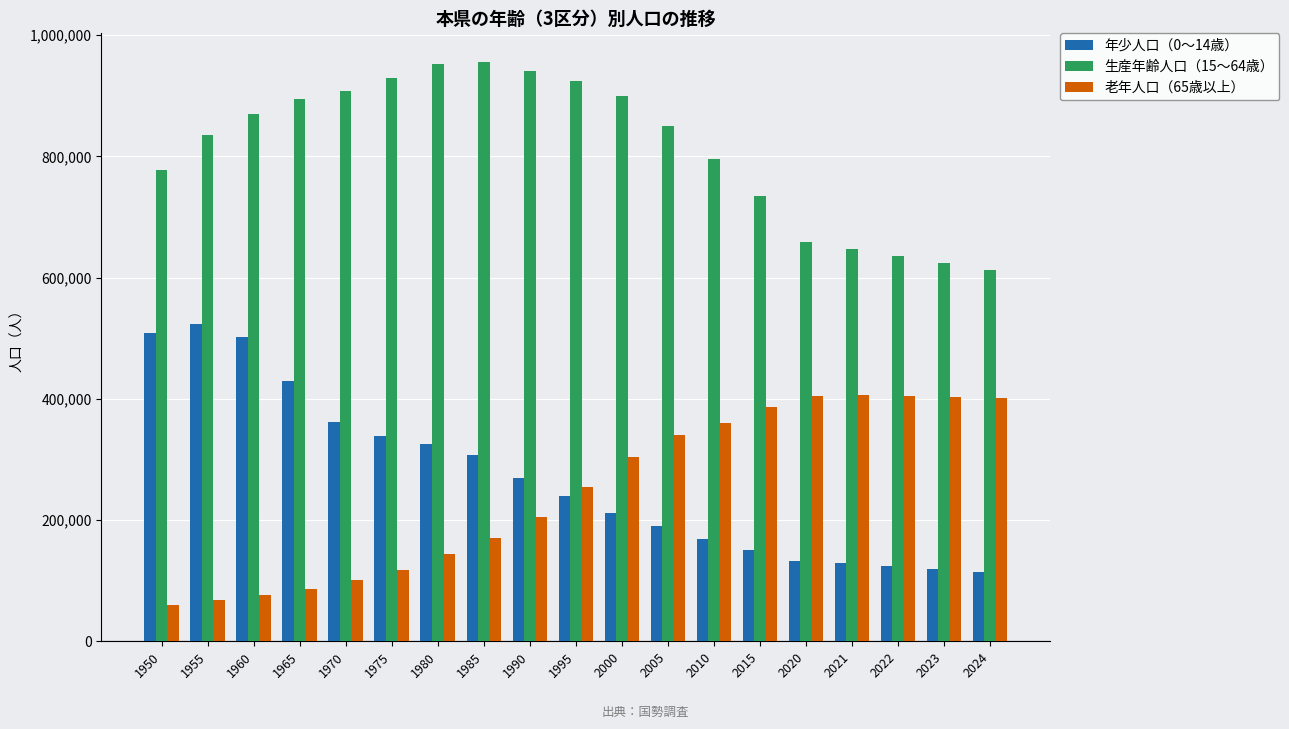

What is the value of the 老年人口（65歳以上） bar at the 3rd from the left?

76243